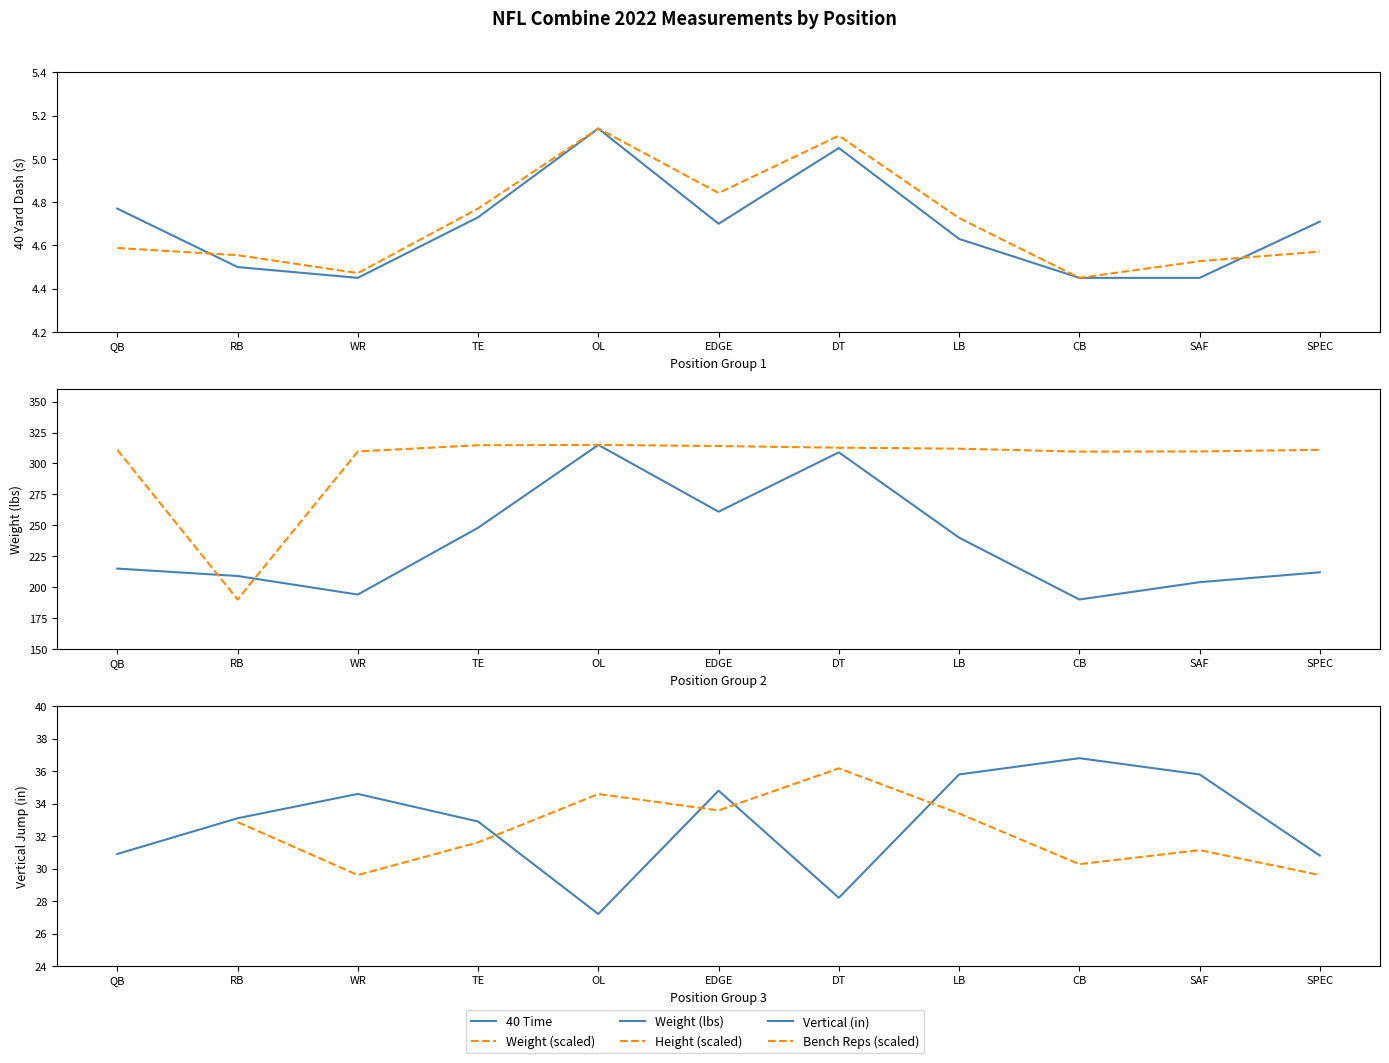

What is the difference between the highest and lowest values at LB?

307.3